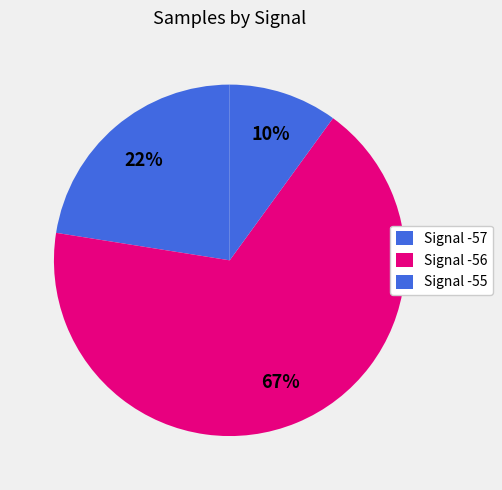

Which slice is the largest?

Signal -56